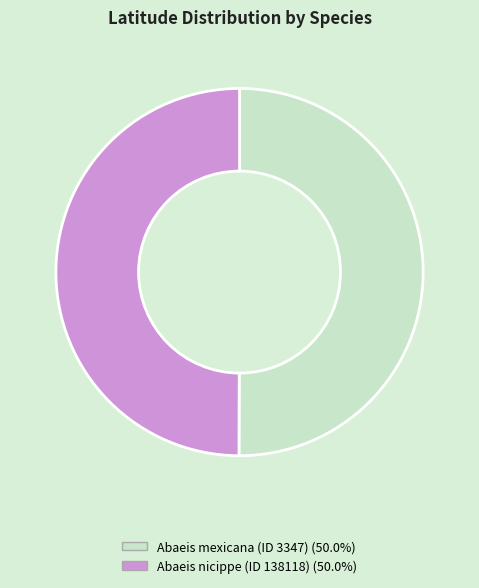

Is the sum of Abaeis nicippe (ID 138118) and Abaeis mexicana (ID 3347) greater than half?

Yes